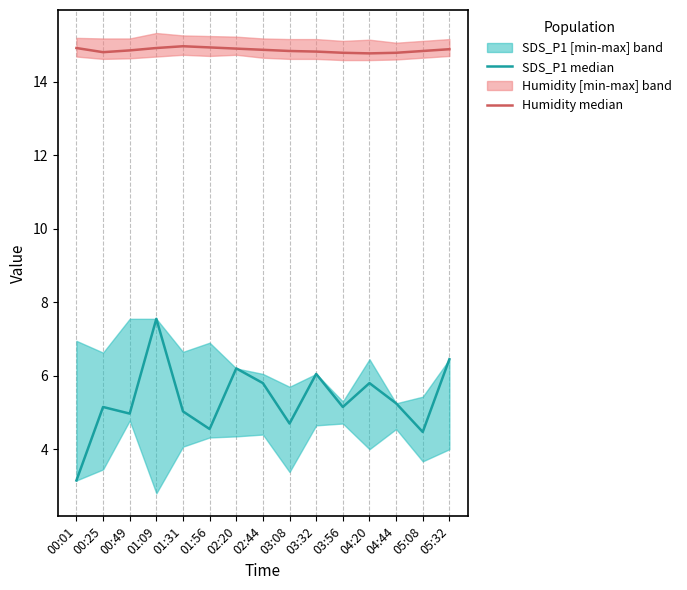

In SDS_P1 median, how many points are lower than both neighbors (excluding endpoints)?

5